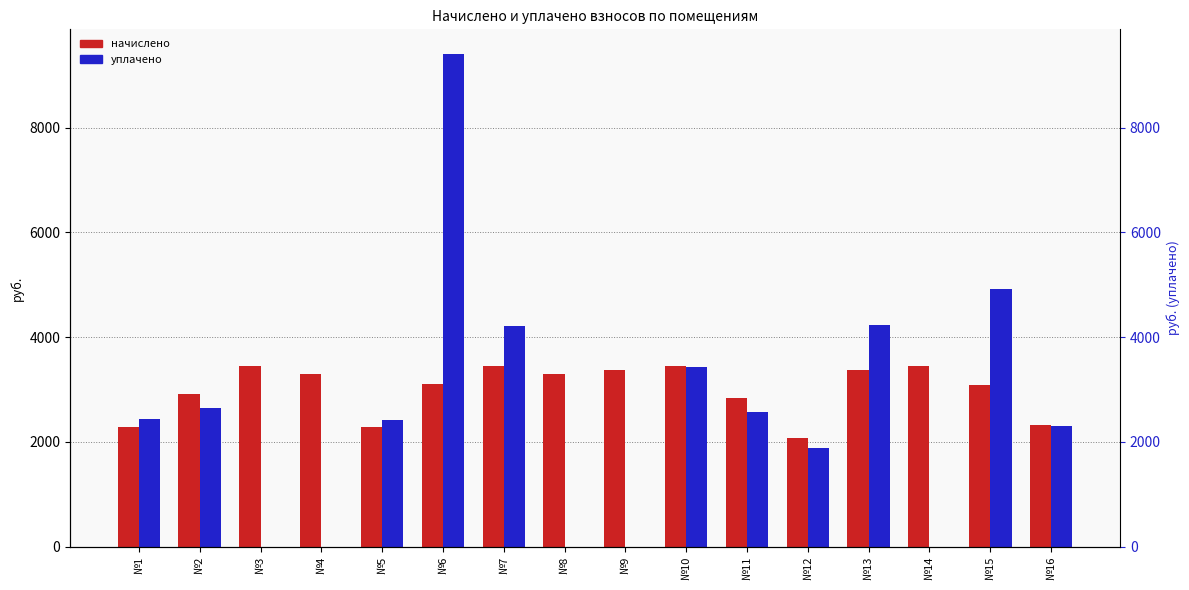

Reading left to right, transcribe all the data shown in this chart.

начислено: 2277.7	2920.8	3444.6	3303.1	2277.7	3108.8	3444.6	3303.1	3374.3	3452.5	2834.5	2073.3	3374.3	3451.8	3092.2	2333.6
уплачено: 2442.7	2655.3	0.0	0.0	2428.8	9405.2	4219.5	0.0	0.0	3423.2	2576.8	1884.8	4236.0	0.0	4916.8	2313.8